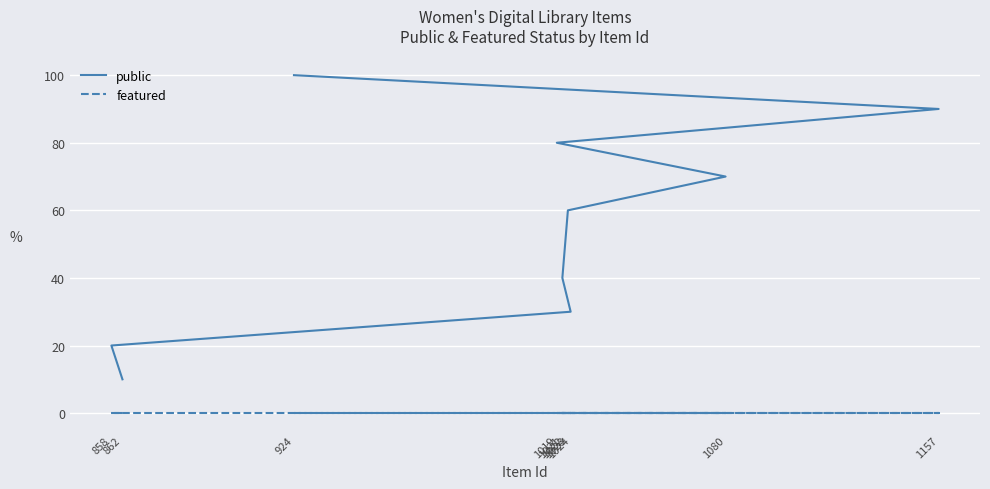

Which label corresponds to the largest value in the chart?

924